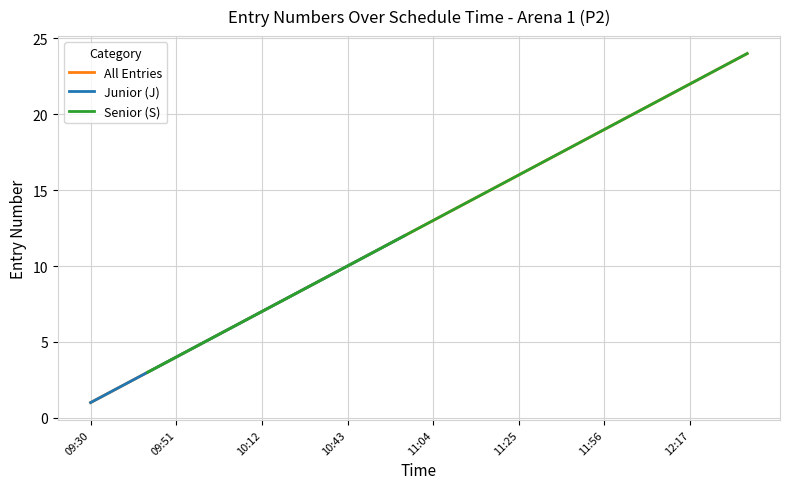

What is the label of the 2nd point from the left?

09:37